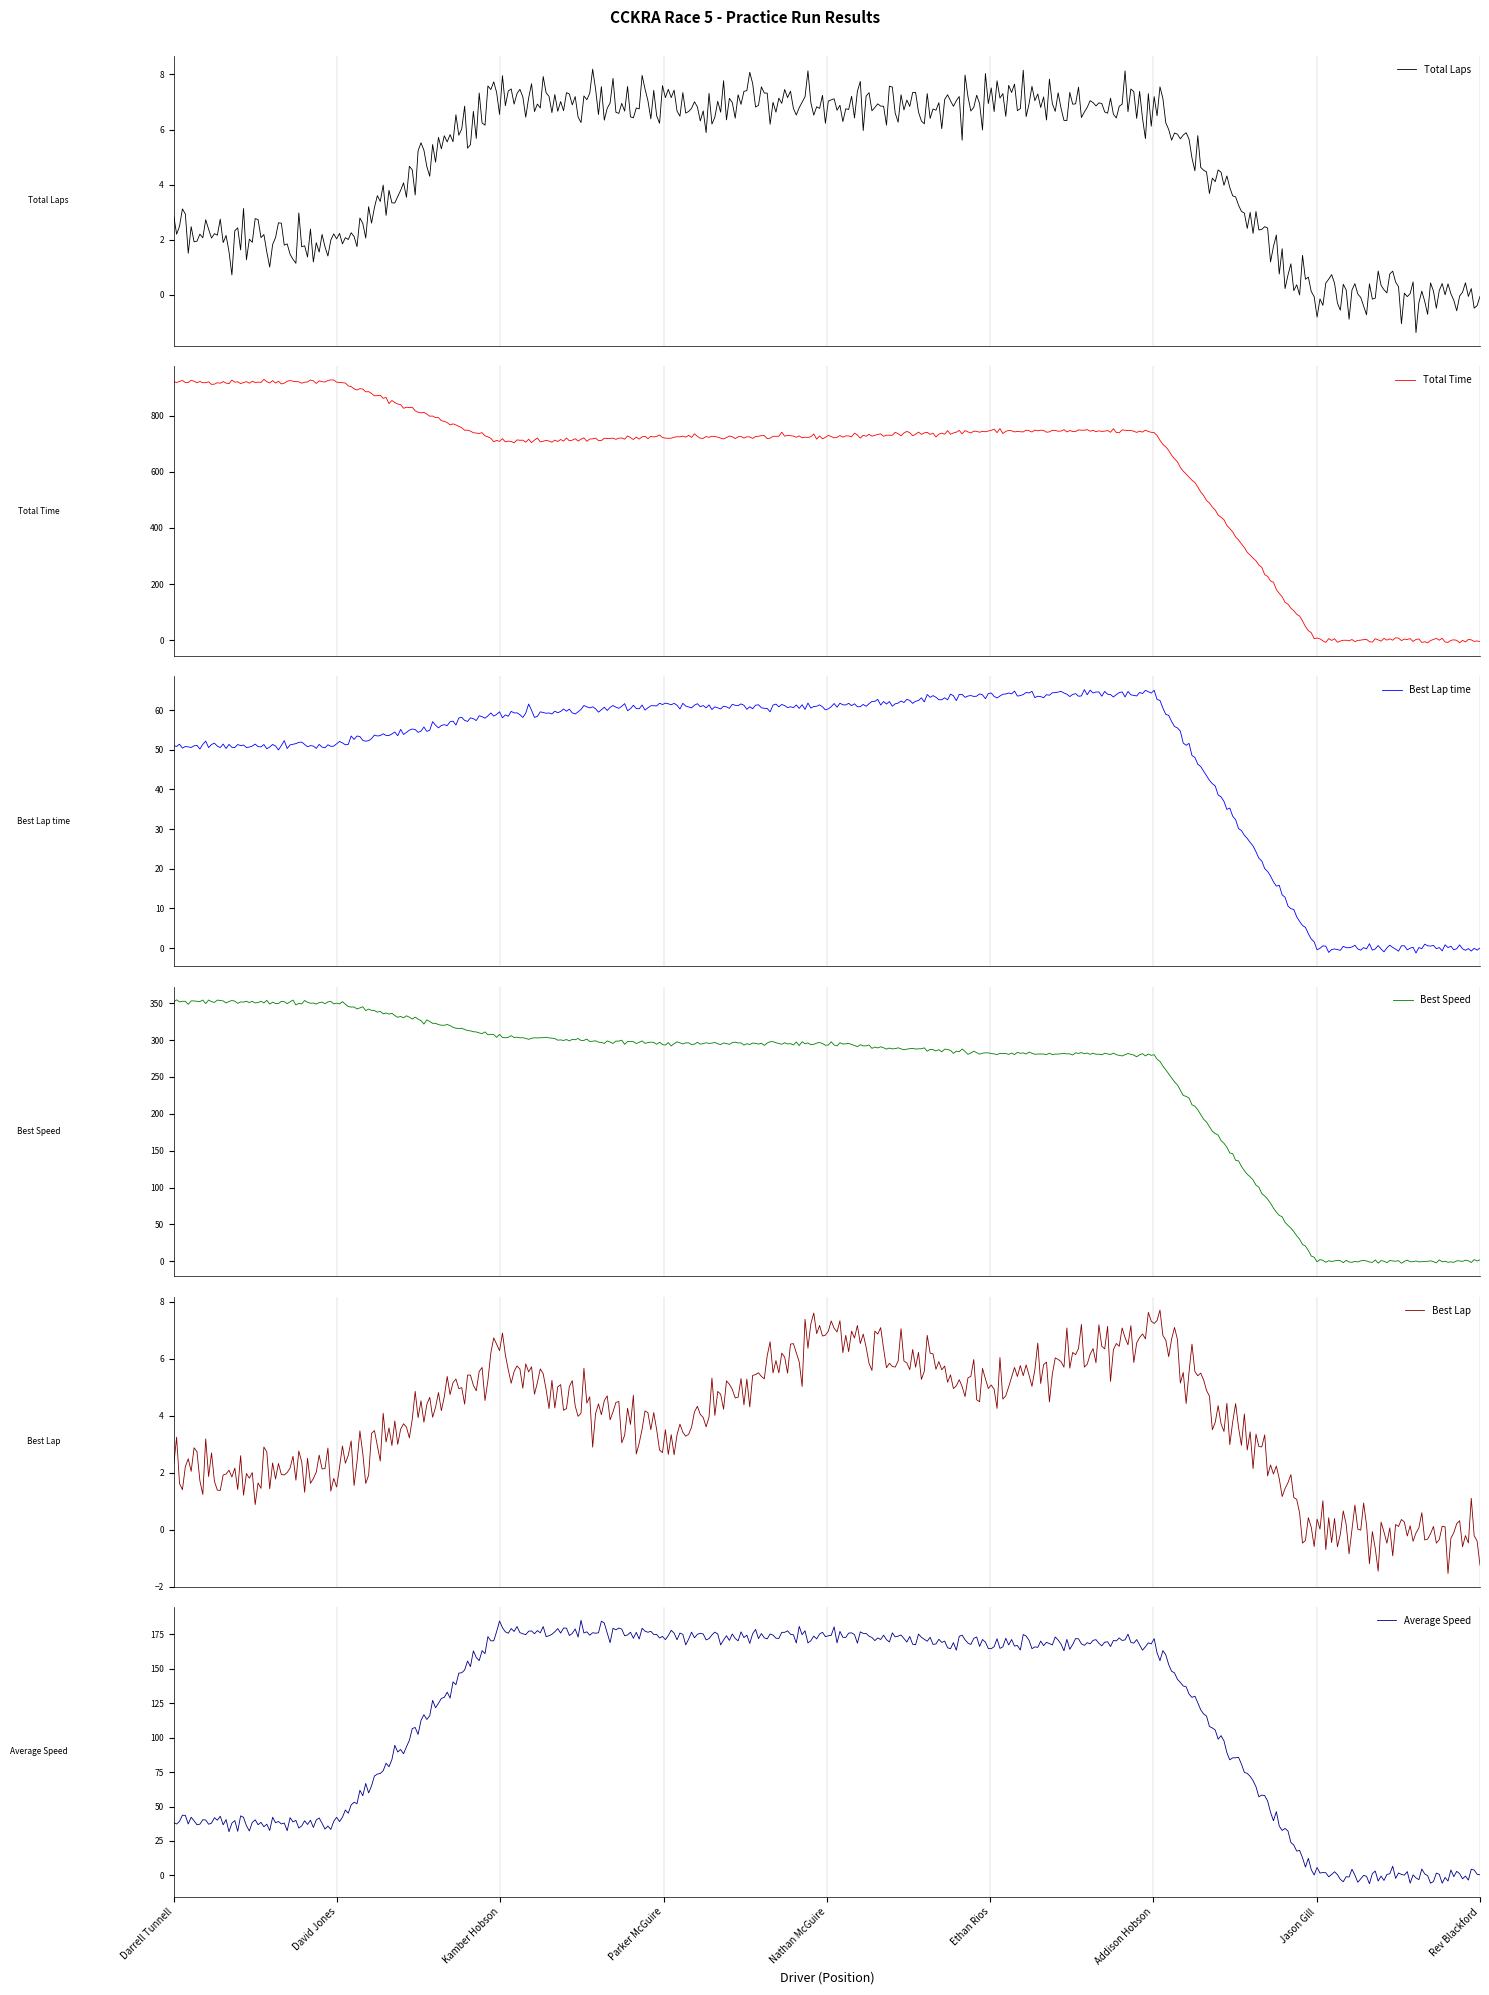

True or false: Best Lap time and Total Time intersect in this chart.

False